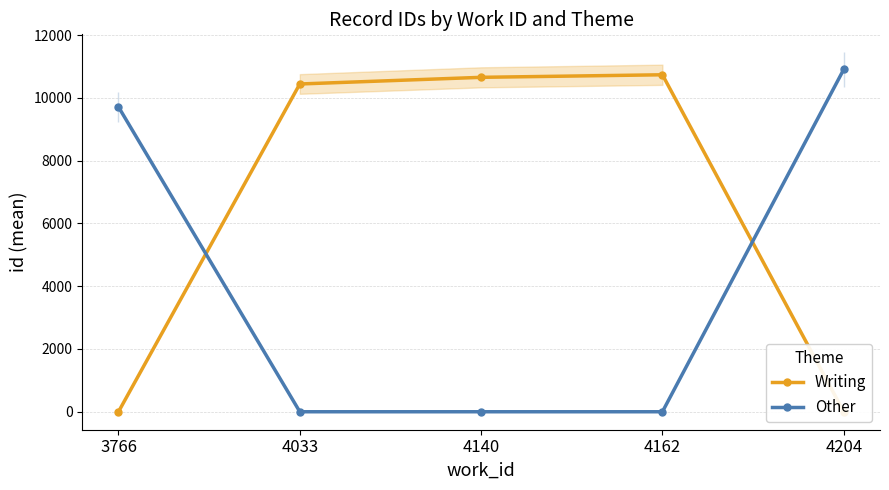

Is it true that Writing equals 4146.4 at 4162?

False